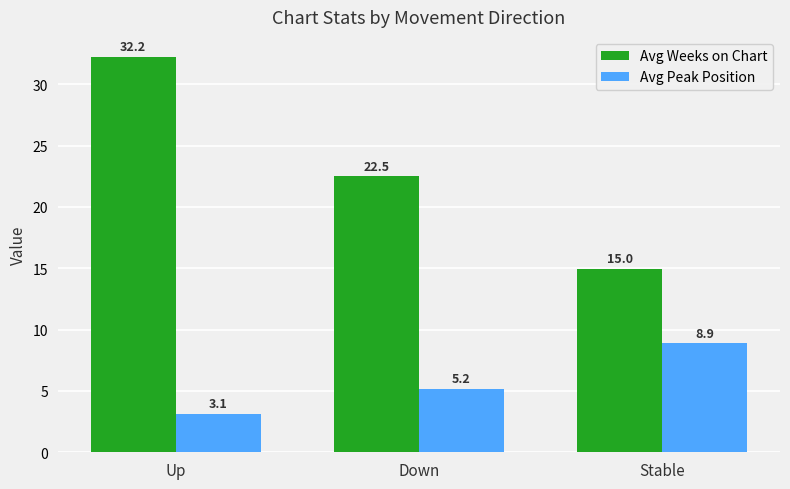

What position from the left is Stable?

3